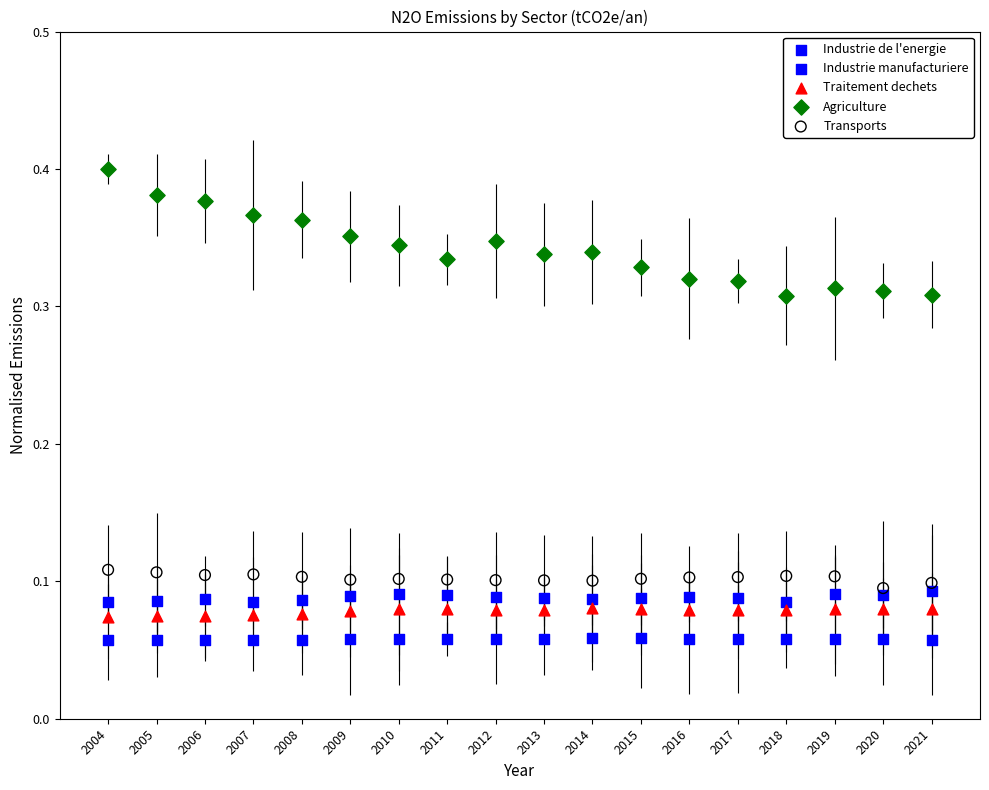

Which series contains the highest Y value?

Agriculture